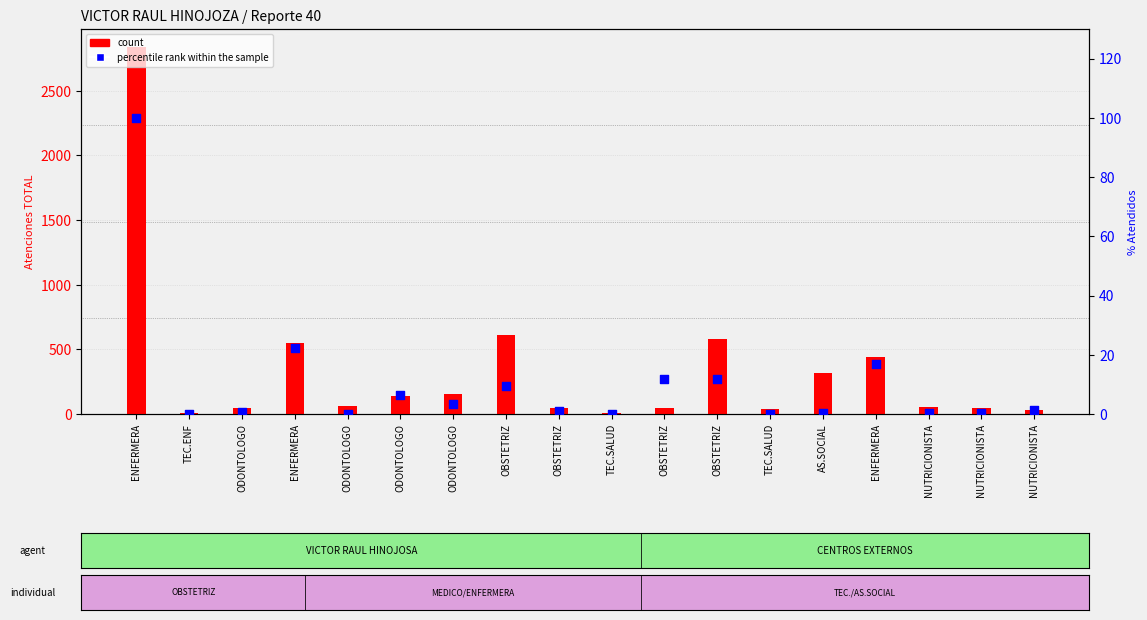

Is the value of count at OBSTETRIZ greater than the value of percentile rank within the sample at OBSTETRIZ?

Yes